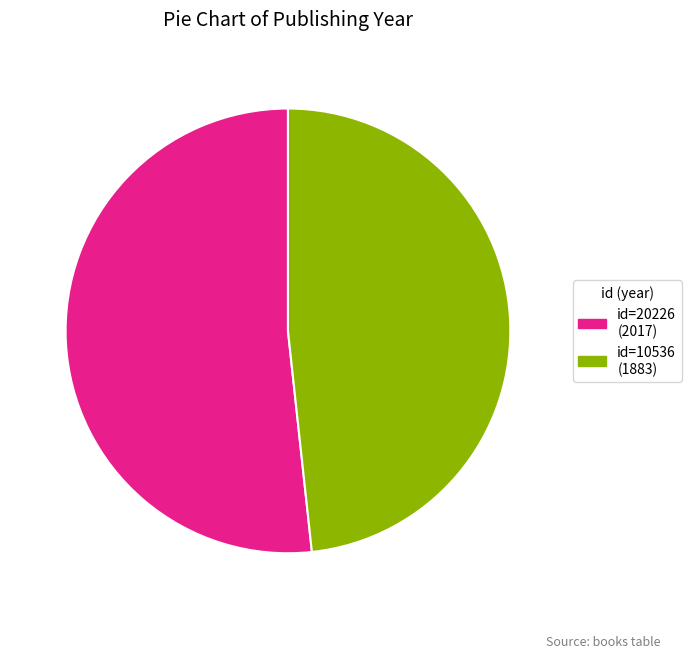

Between id=20226 (2017) and id=10536 (1883), which is larger?

id=20226 (2017)